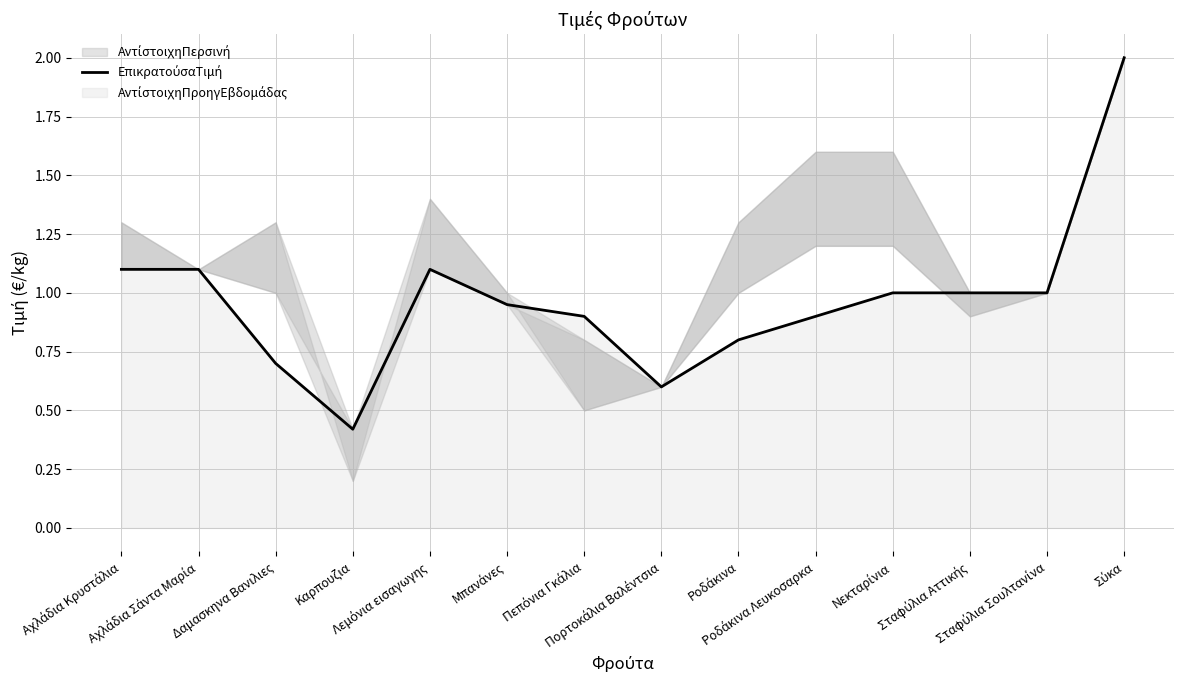

What is the difference between the maximum and second lowest values?

1.4